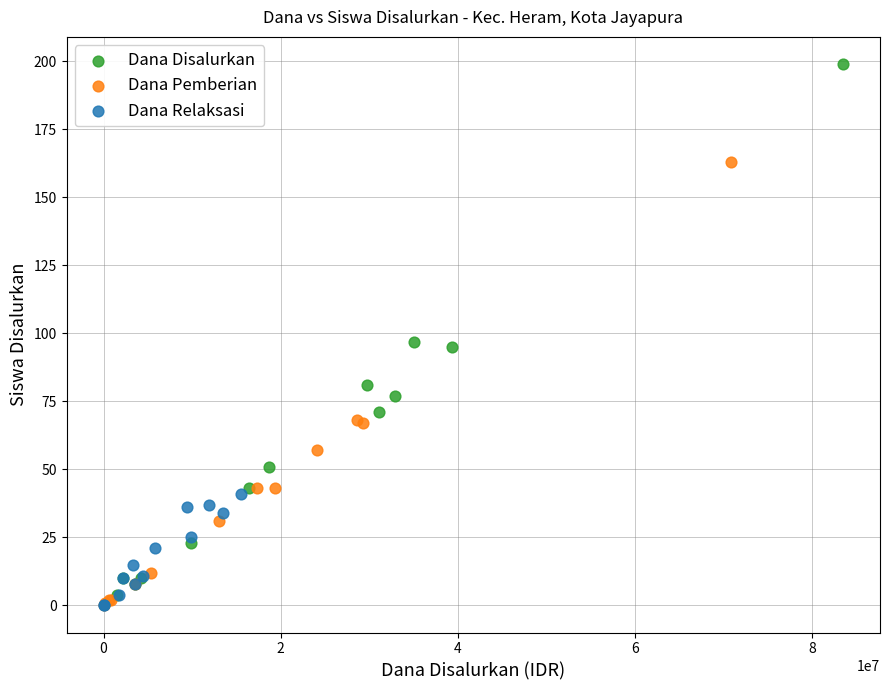

Which series has the widest spread of Y values?

Dana Disalurkan